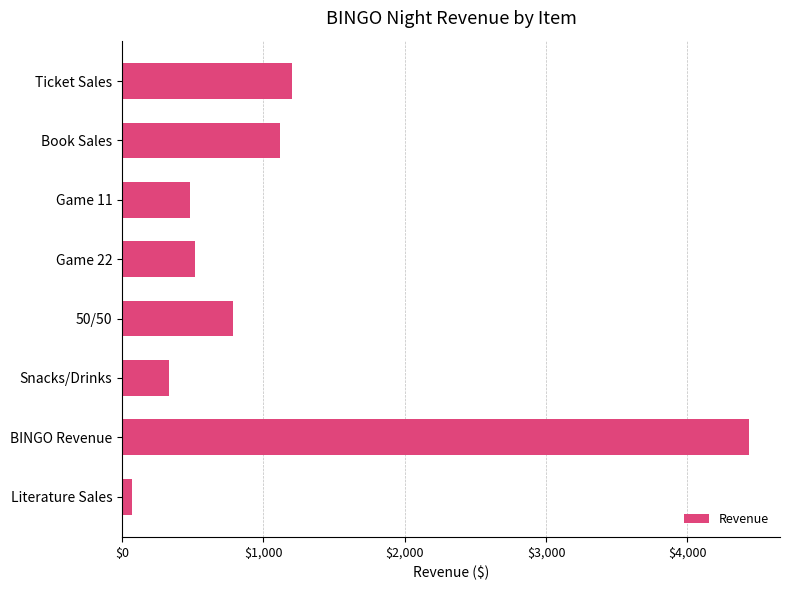

The value at Ticket Sales is 1561. True or false?

False